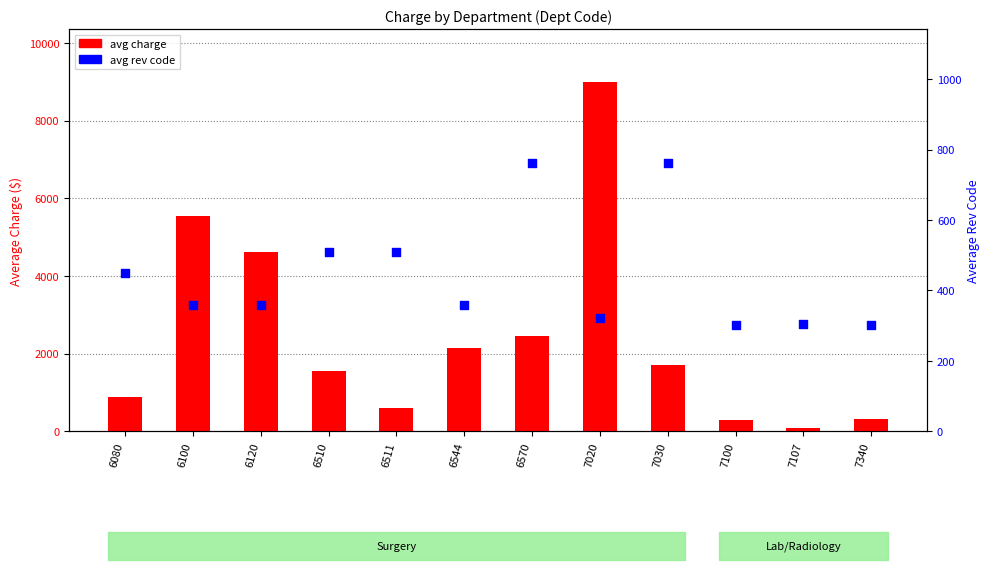

Which series contains the lowest Y value?

avg charge